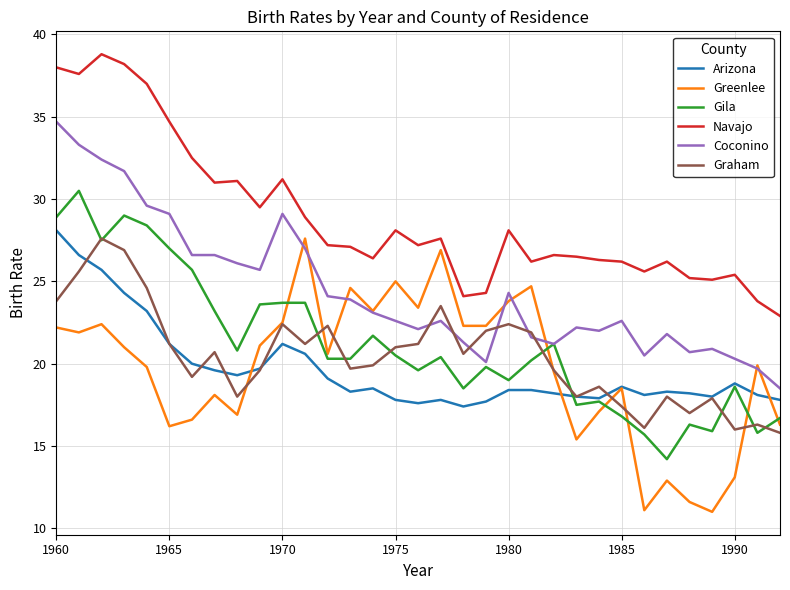

What is the smallest value displayed?

11.0